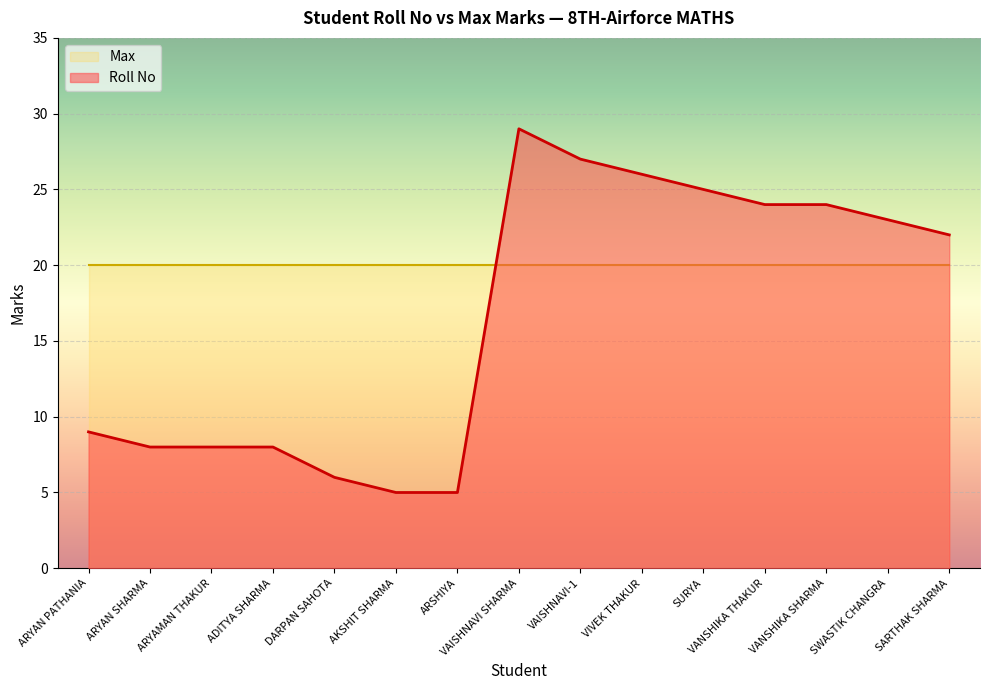

Is it true that the value at SURYA is 16?

False